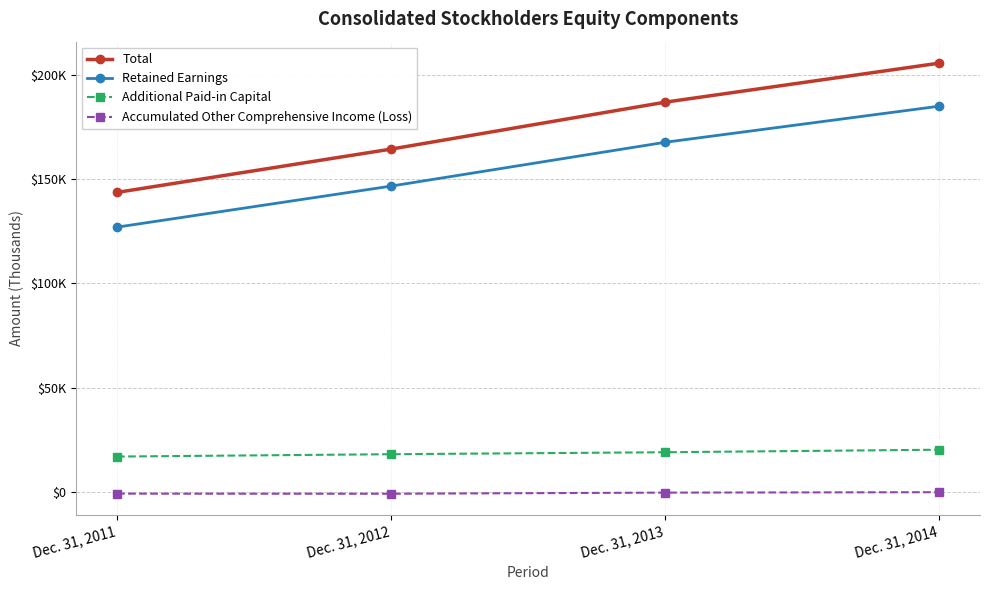

Reading left to right, what are all the values shown in this chart?

Total: 143600	164335	186803	205489
Retained Earnings: 126961	146614	167598	184873
Additional Paid-in Capital: 17069	18193	19139	20348
Accumulated Other Comprehensive Income (Loss): -692	-737	-201	0